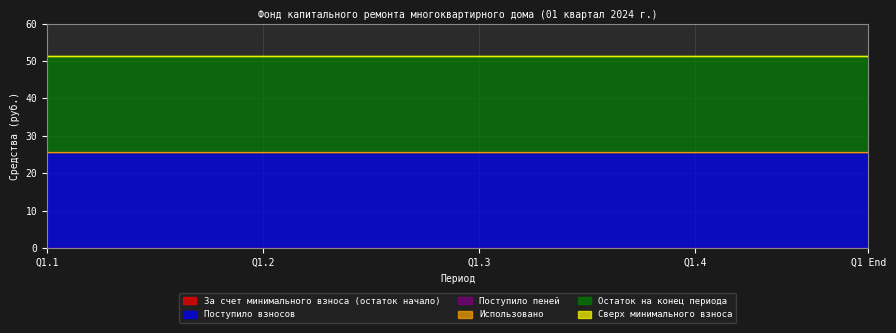

What are all the series names shown in the legend?

За счет минимального взноса (остаток начало), Поступило взносов, Поступило пеней, Использовано, Остаток на конец периода, Сверх минимального взноса